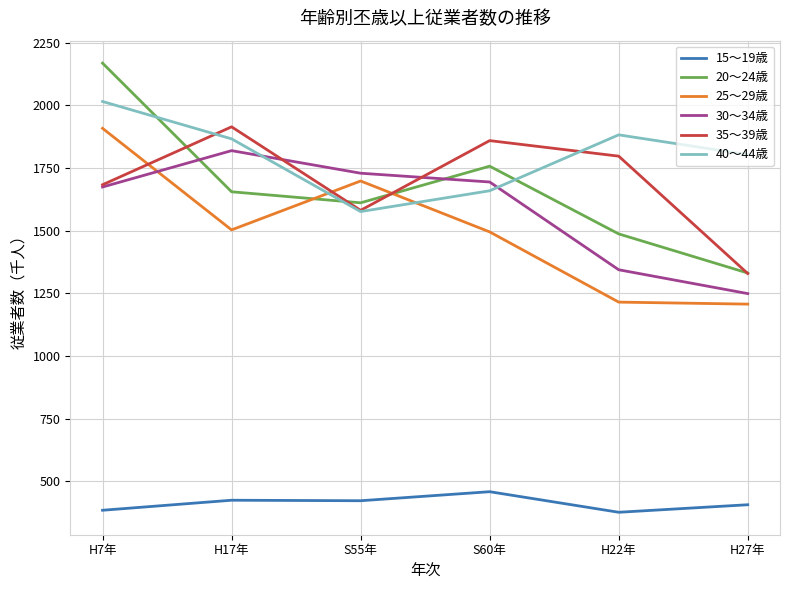

How many lines are shown in the chart?

6